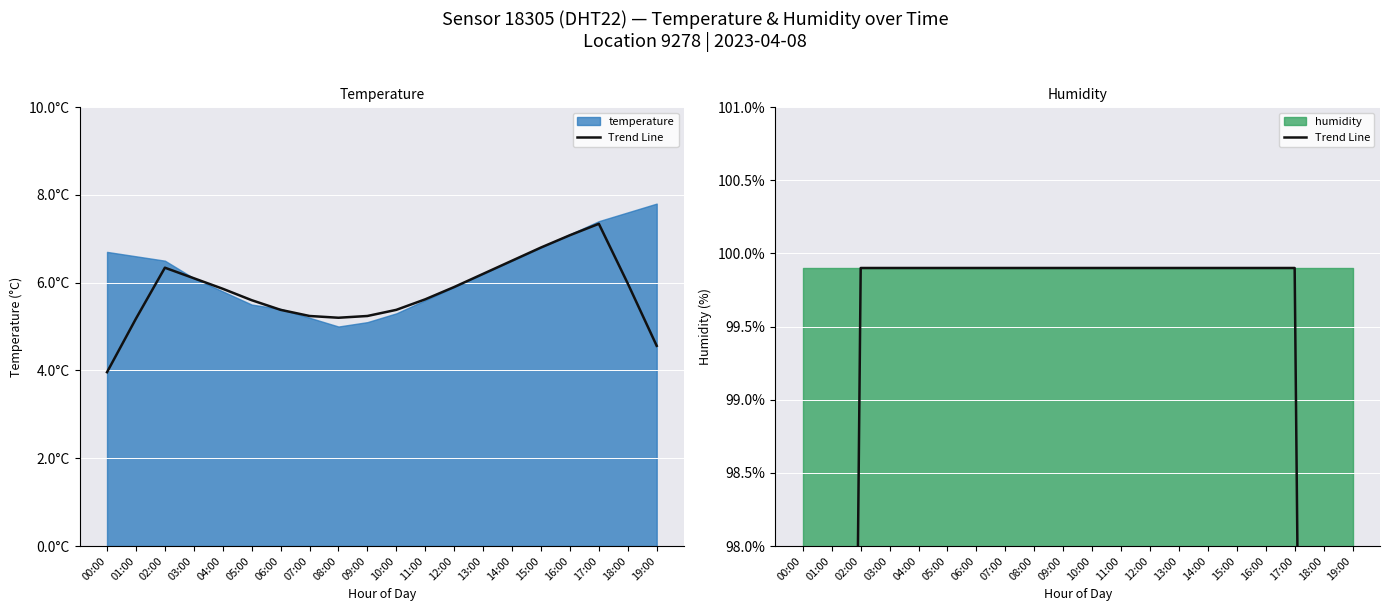

Between 08:00 and 17:00, which is larger?

08:00